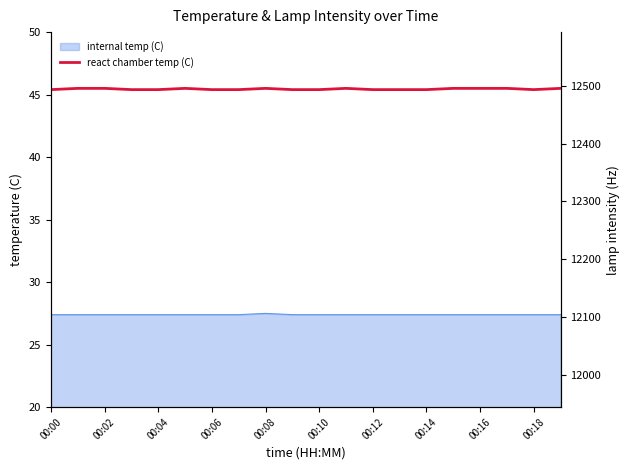

The chart shows a value of 45.5 at 00:02. True or false?

True